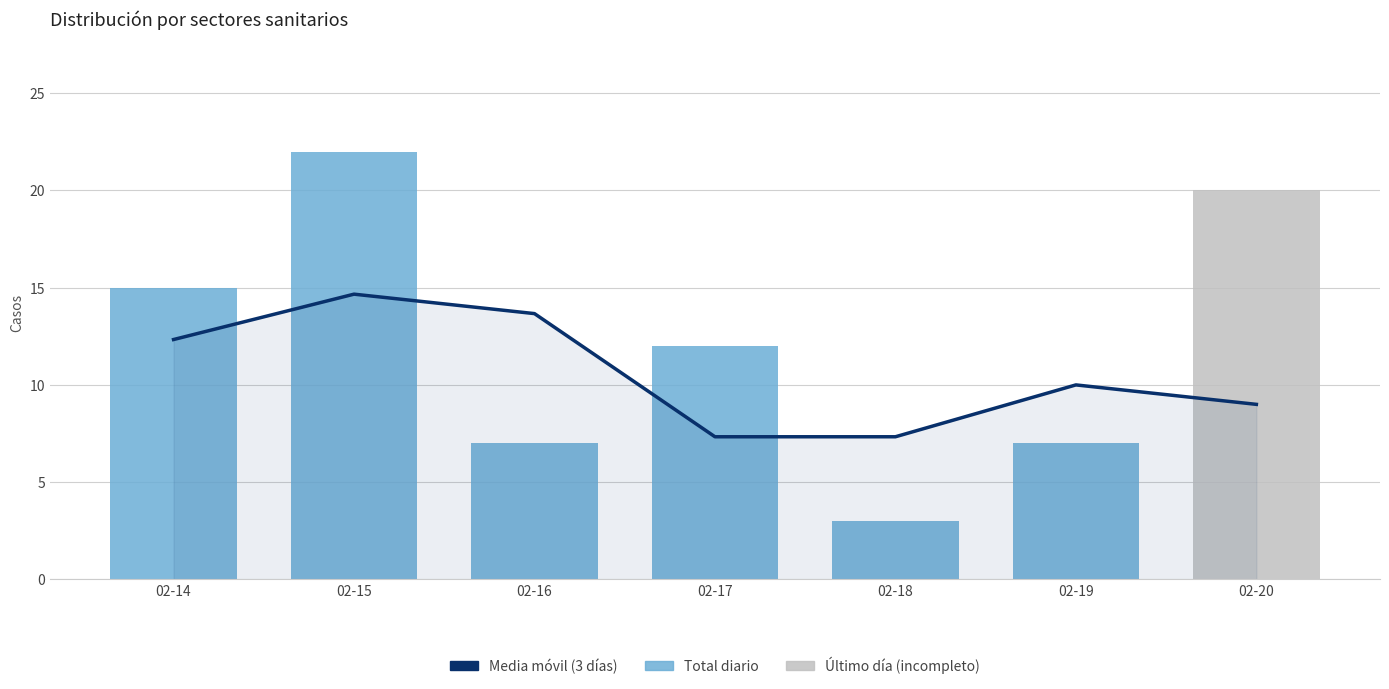

Reading right to left, transcribe all the data shown in this chart.

02-20=9.0	02-19=10.0	02-18=7.3	02-17=7.3	02-16=13.7	02-15=14.7	02-14=12.3